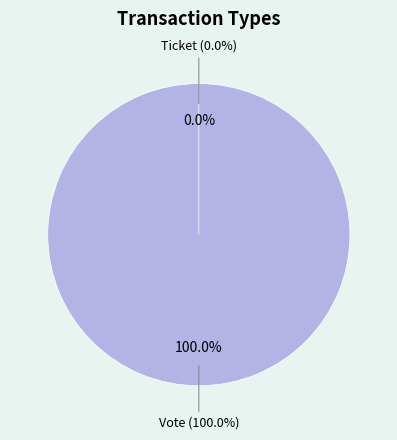

To the nearest percent, what is the combined percentage of Vote and Ticket?

100%